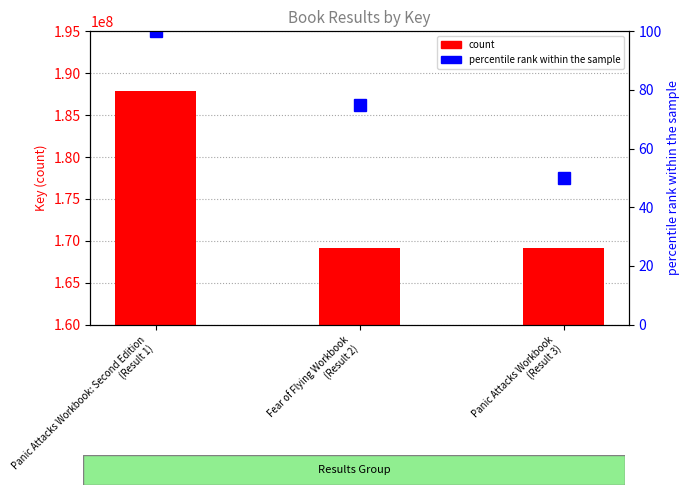

Is it true that the value at Panic Attacks Workbook
(Result 3) is 61602242?

False